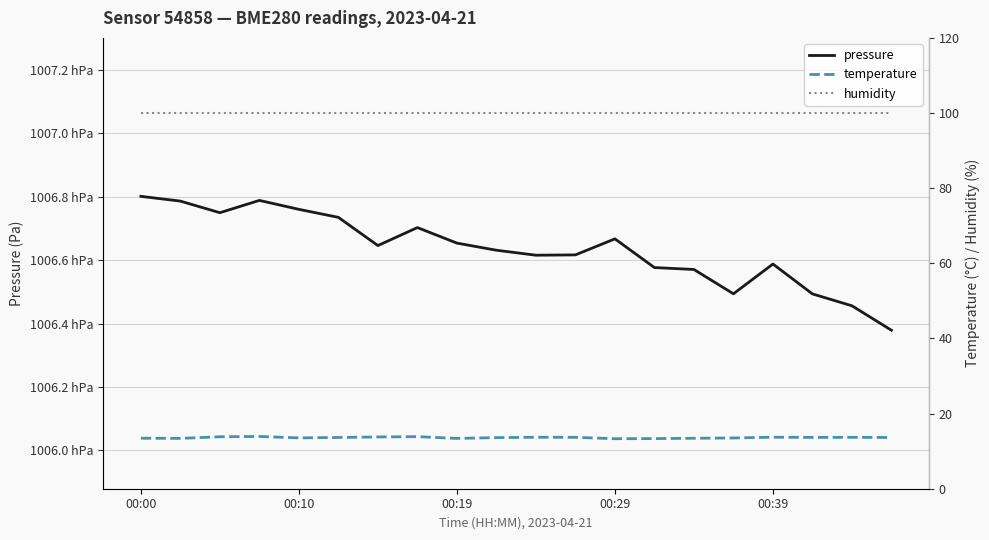

What are all the series names shown in the legend?

pressure, temperature, humidity